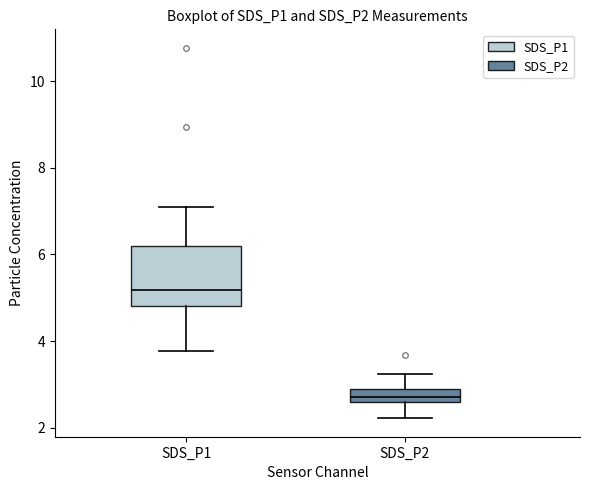

Where does the median line of the box for SDS_P1 sit on the y-axis? The values are not printed on the chart, so give them approximately, as read against the axis.

5.2